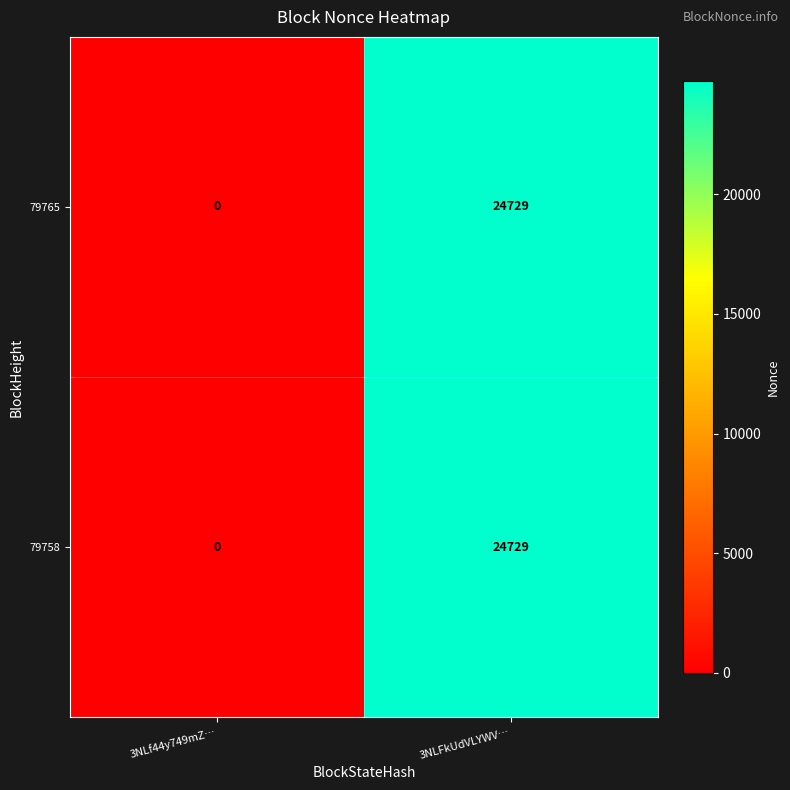

At which category is the sum across all series the highest?

3NLFkUdVLYWV…